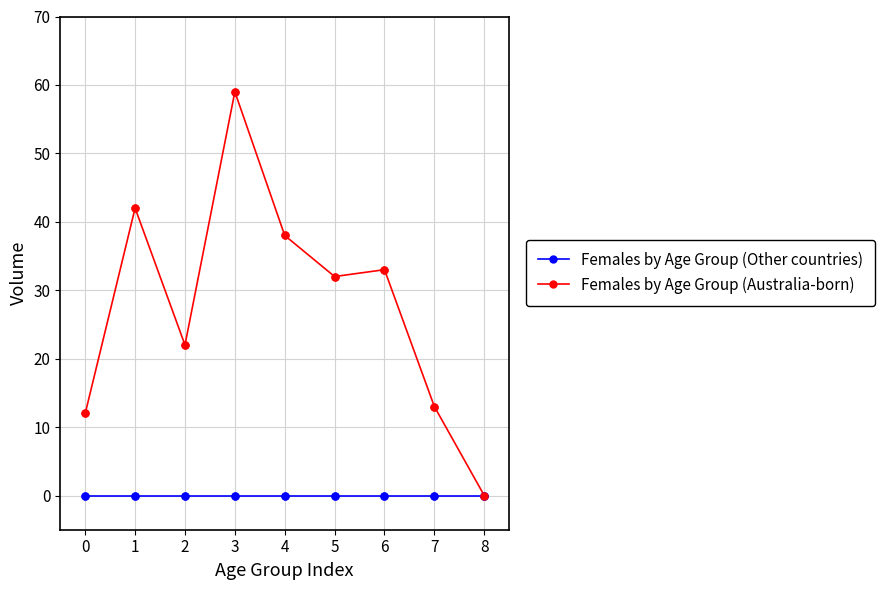

Is the value of Females by Age Group (Other countries) at 0 greater than the value of Females by Age Group (Australia-born) at 2?

No